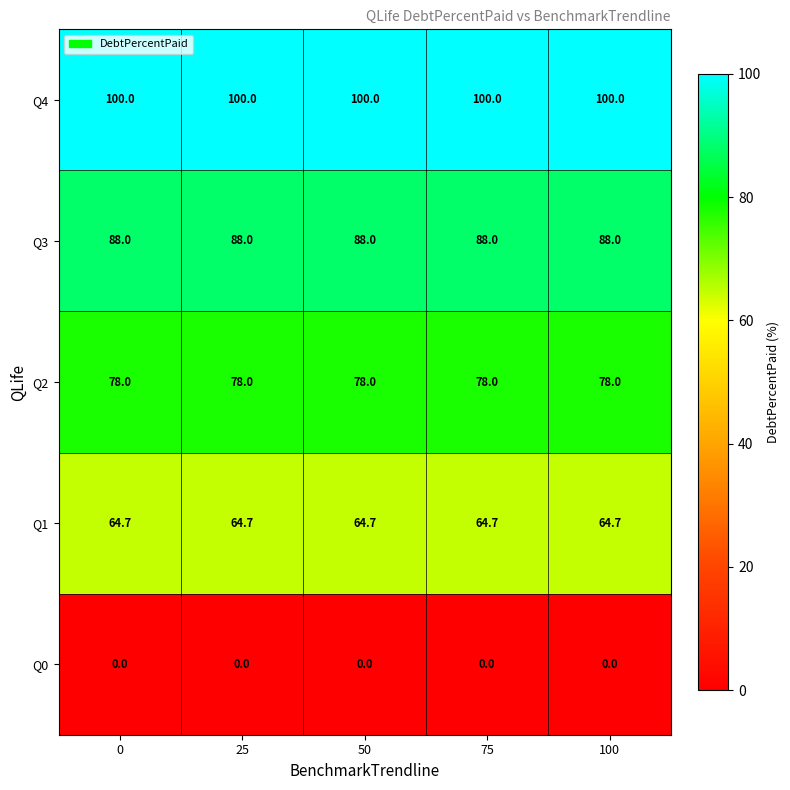

At how many categories does at least one series exceed 96?

5